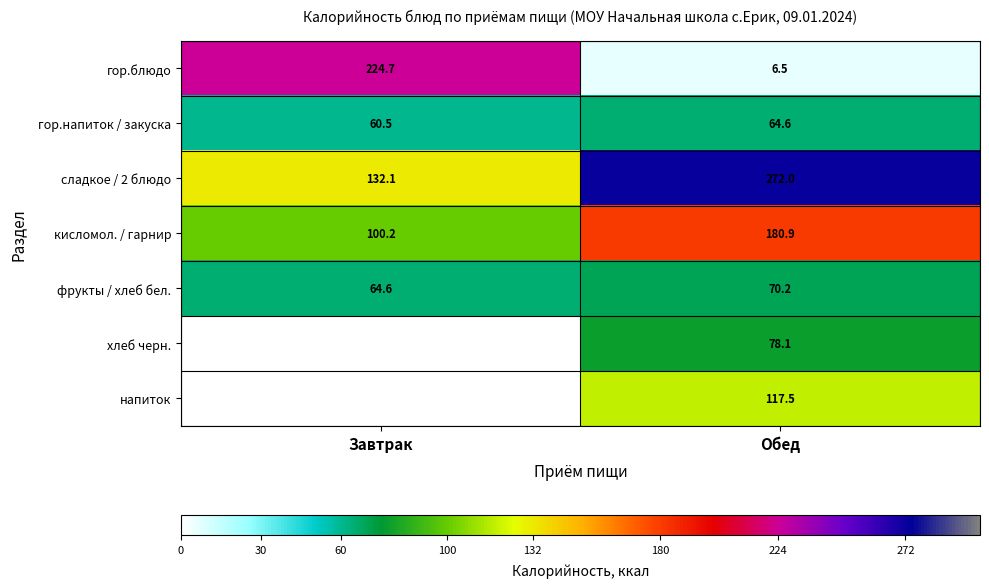

What is the sum of the гор.блюдо values at Завтрак and Обед?

231.2